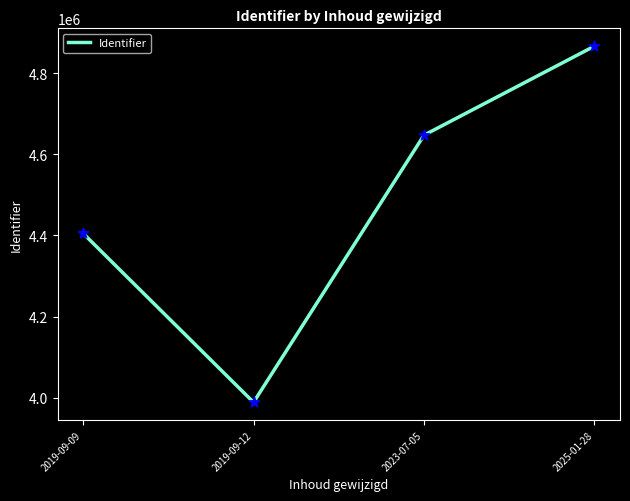

Between 2023-07-05 and 2019-09-12, which is larger?

2023-07-05